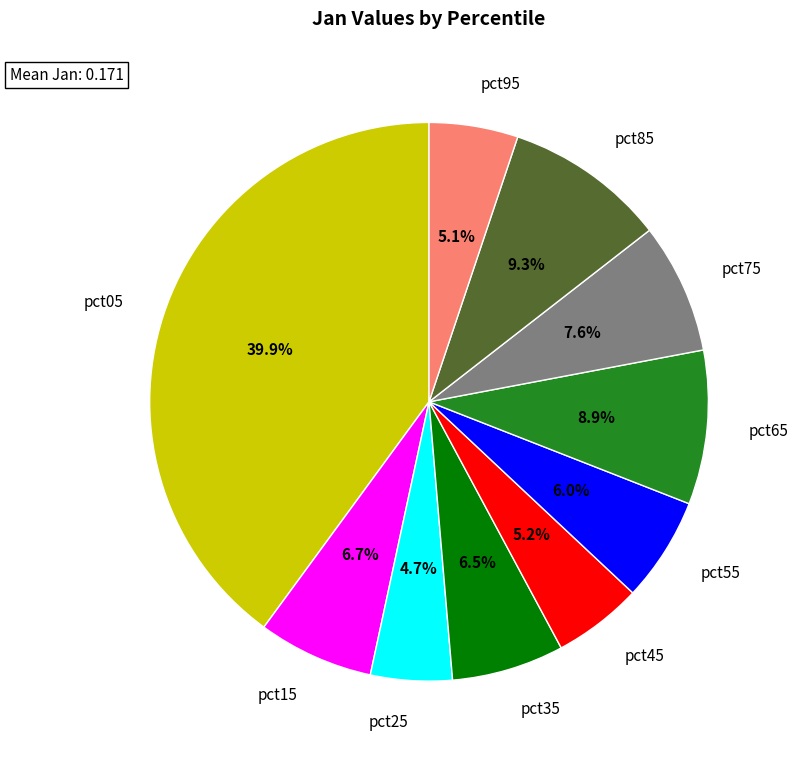

To the nearest percent, what is the average slice percentage?

10%